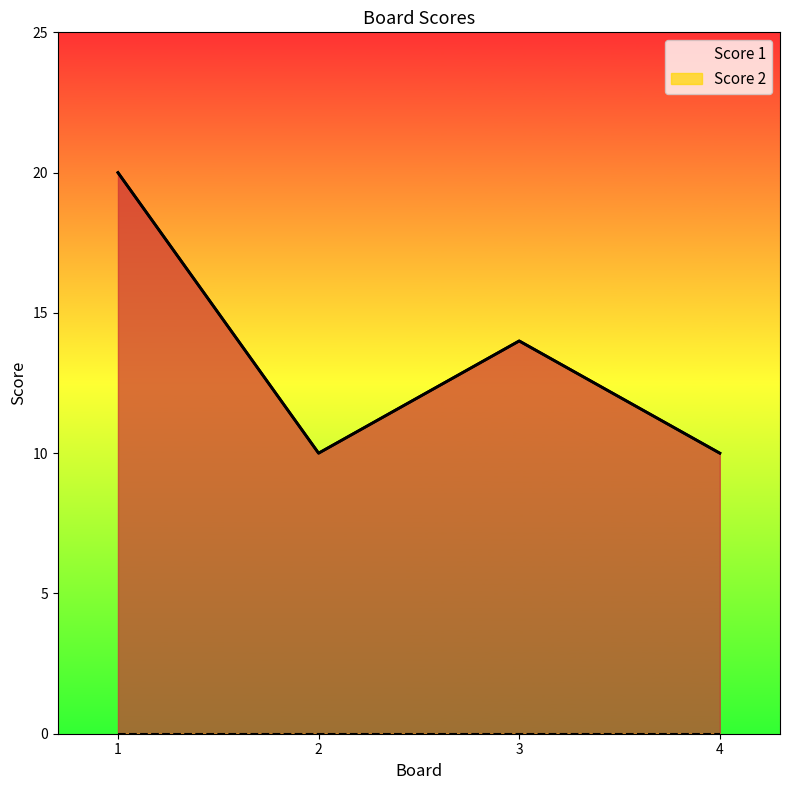

True or false: the data shows 8 at 1.

False